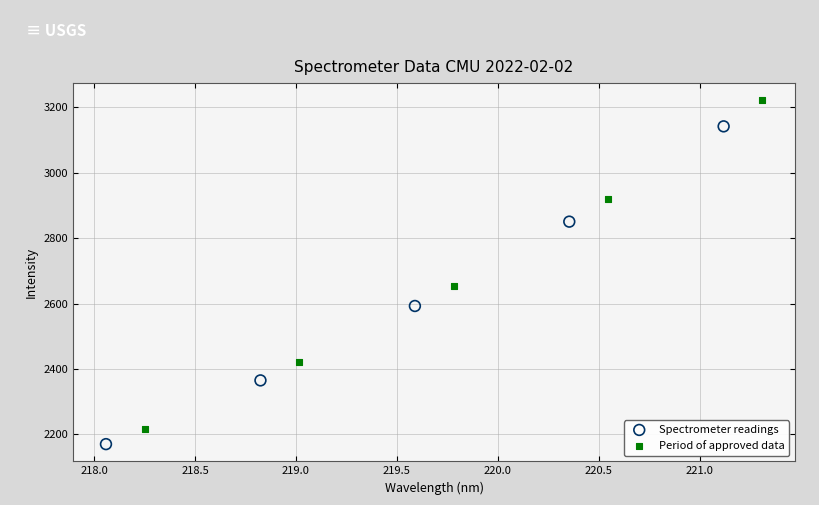

What are all the series names shown in the legend?

Spectrometer readings, Period of approved data